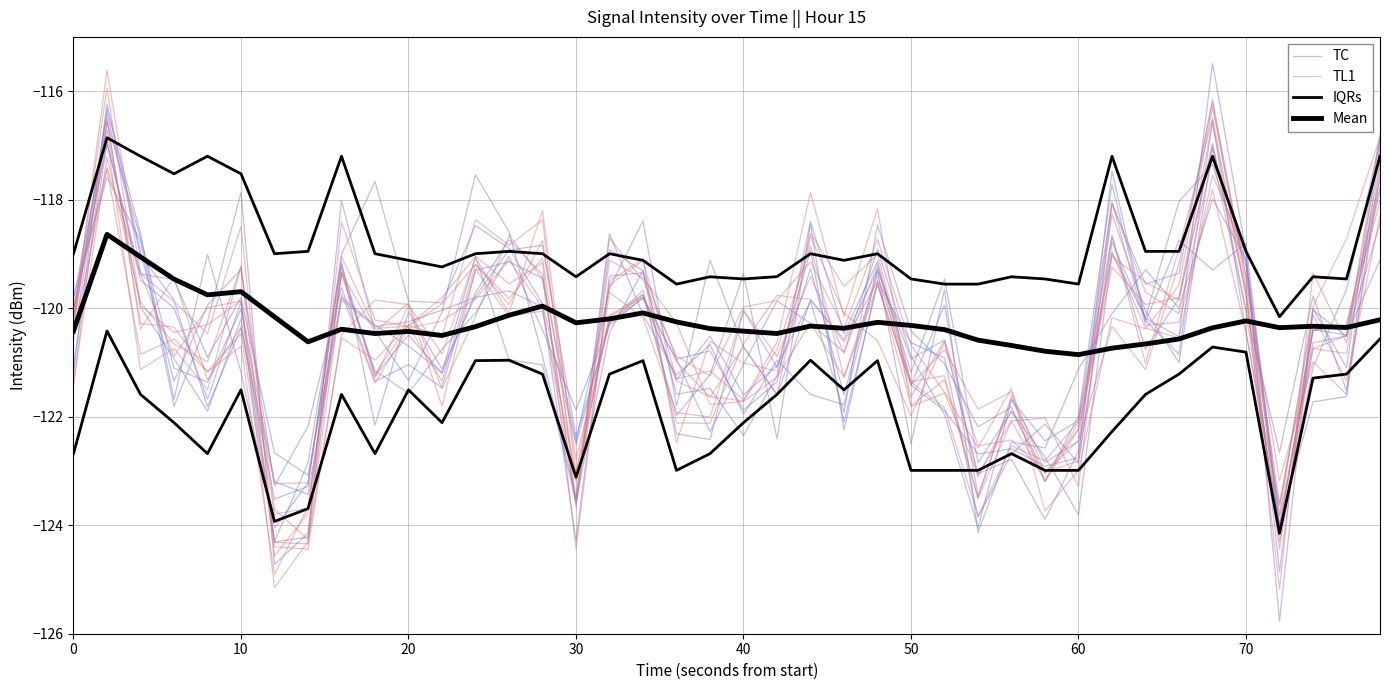

How many data points in Mean are less than -120?

34